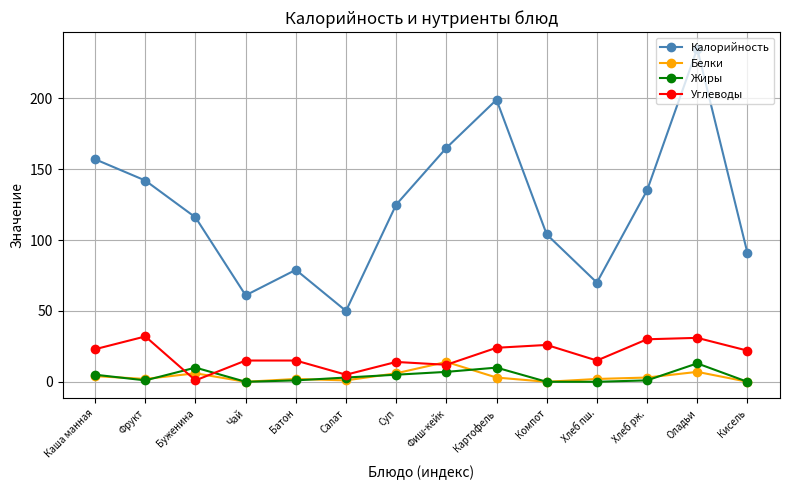

How many values in the Углеводы series are below 22?

7